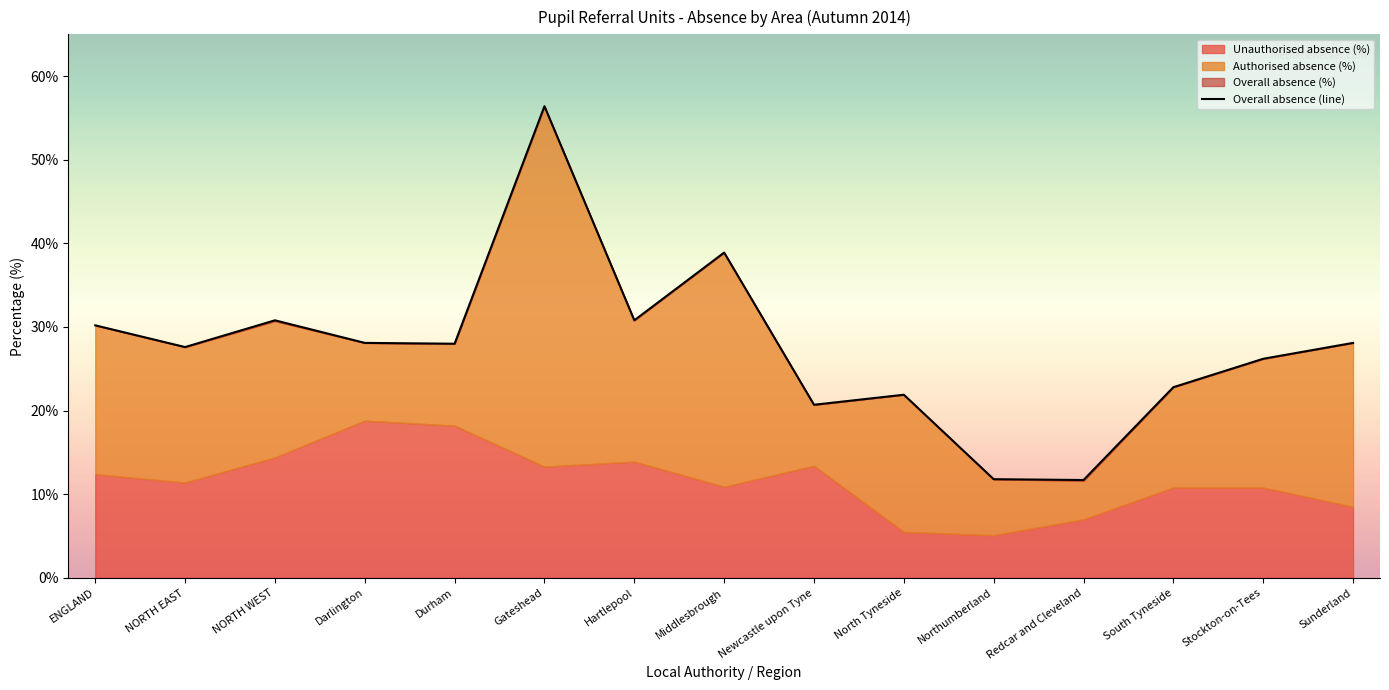

Reading right to left, list all the values displayed in this chart.

Sunderland=28.1	Stockton-on-Tees=26.2	South Tyneside=22.8	Redcar and Cleveland=11.7	Northumberland=11.8	North Tyneside=21.9	Newcastle upon Tyne=20.7	Middlesbrough=38.9	Hartlepool=30.8	Gateshead=56.4	Durham=28.0	Darlington=28.1	NORTH WEST=30.8	NORTH EAST=27.6	ENGLAND=30.2